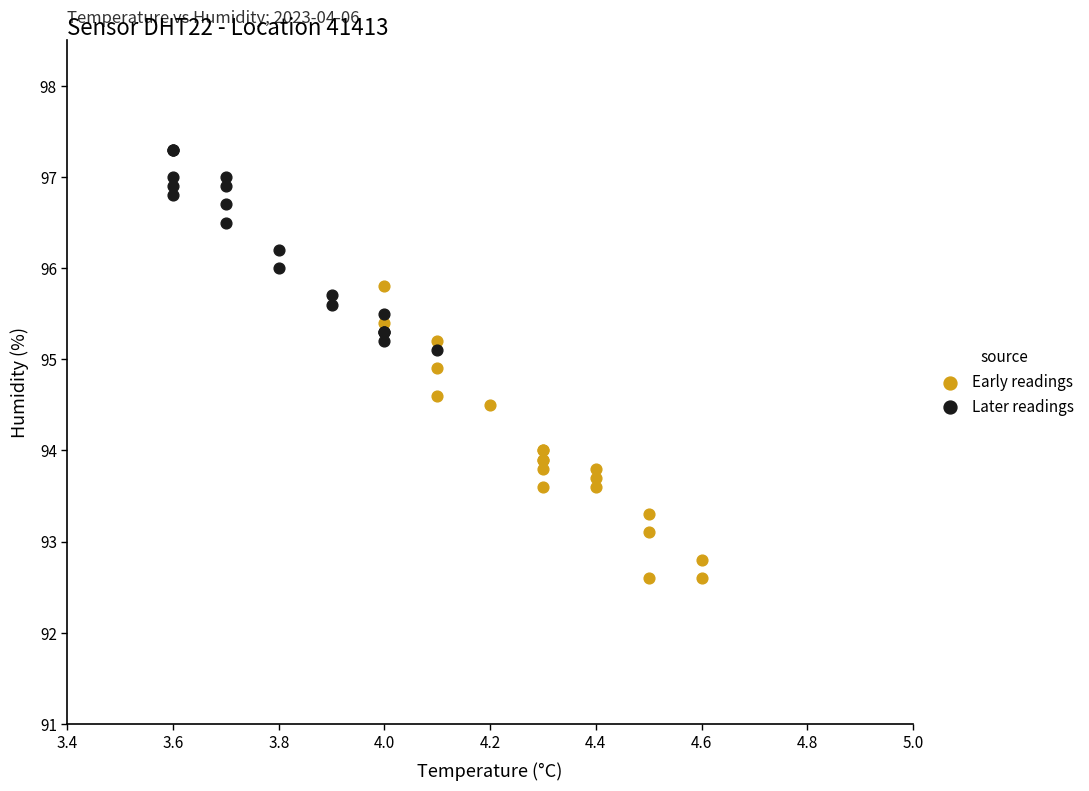

Which series has the largest Y range (max minus min)?

Early readings